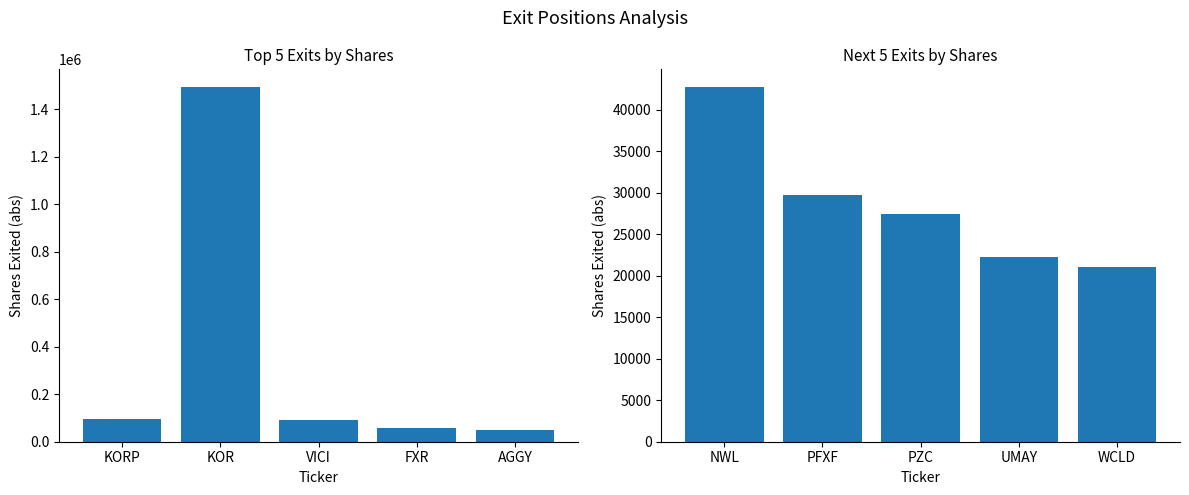

What is the label of the 3rd bar from the right?

PZC